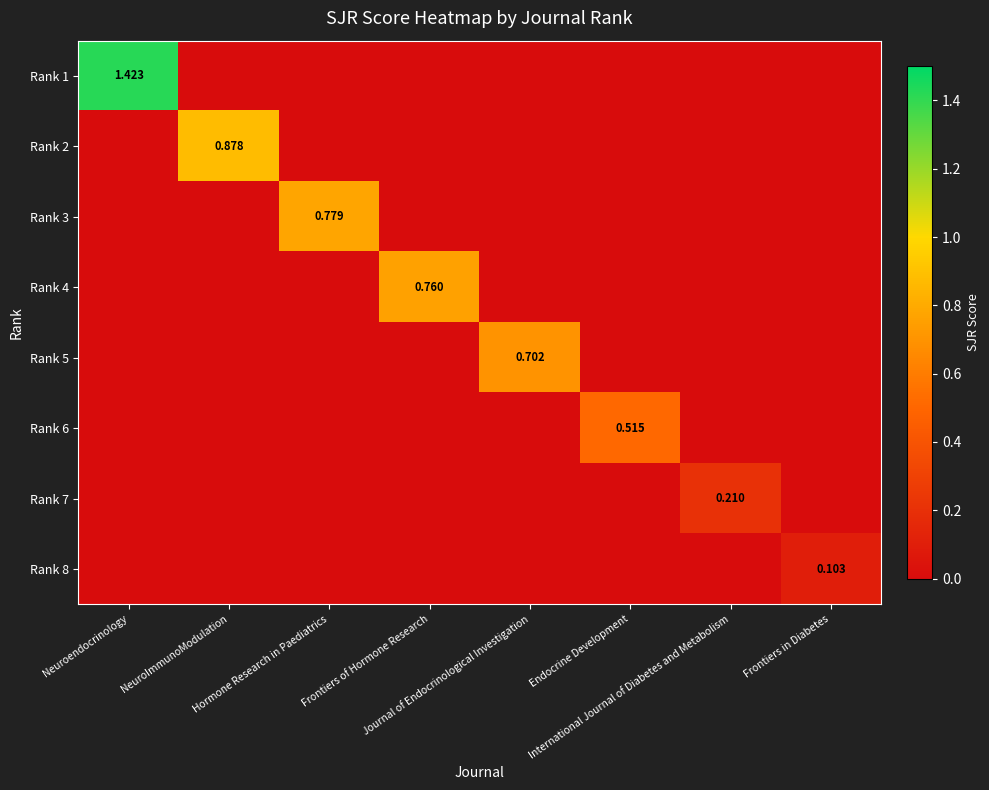

At which category is the sum across all series the highest?

Neuroendocrinology